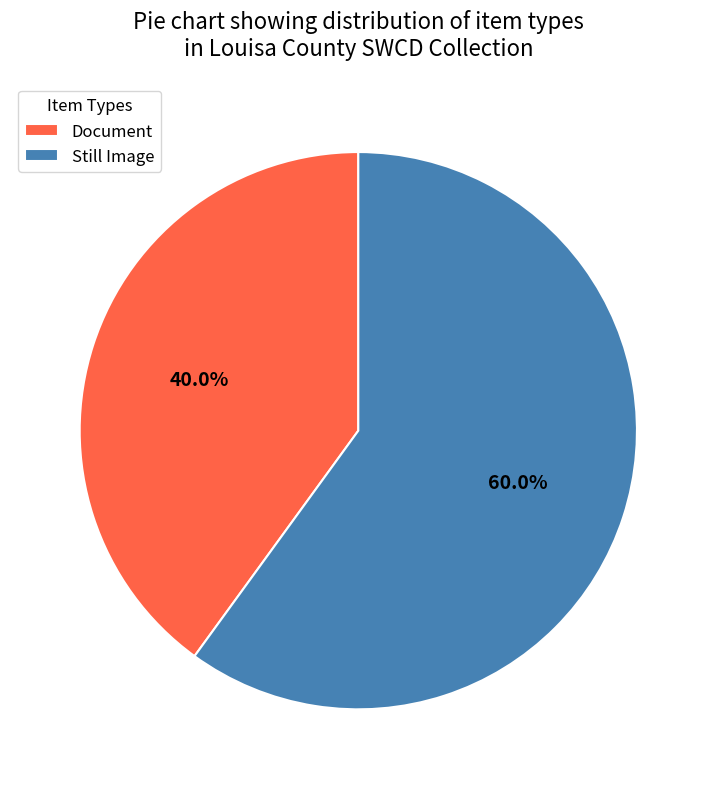

What is the ratio of the value at Document to the value at Still Image?

0.7